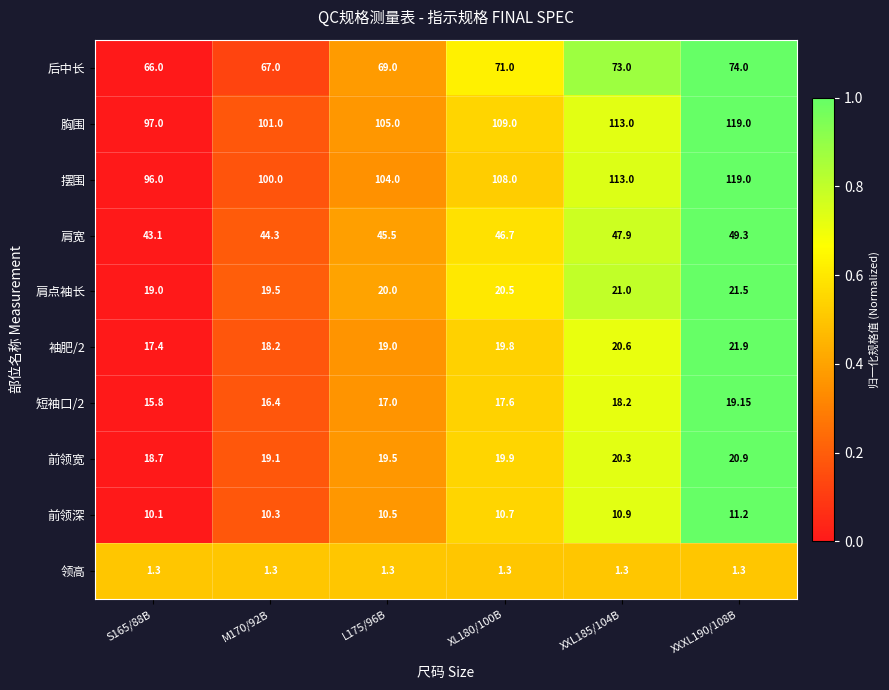

Which series has the largest total across all categories?

胸围